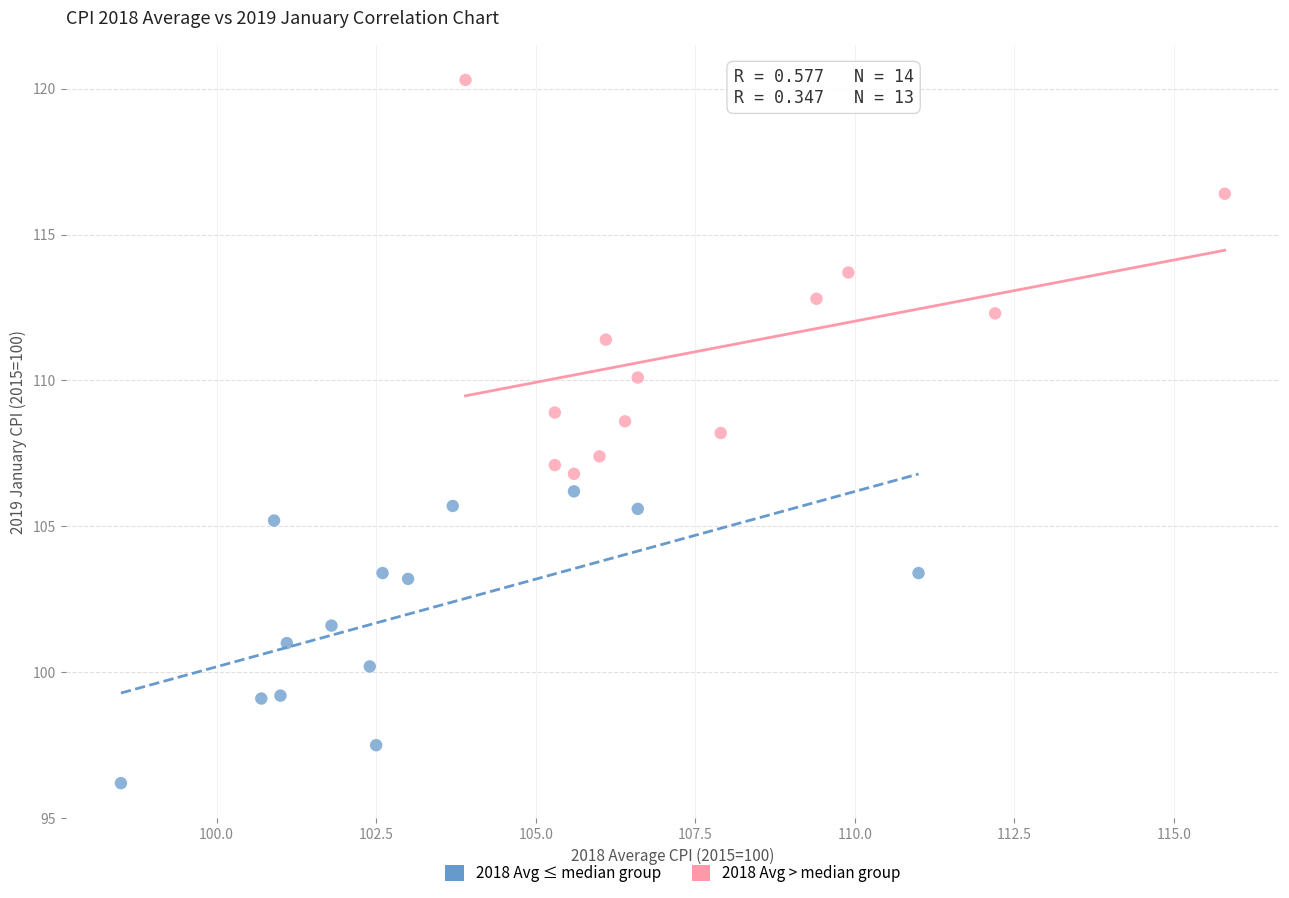

Which series has the largest Y range (max minus min)?

2018 Avg > median group